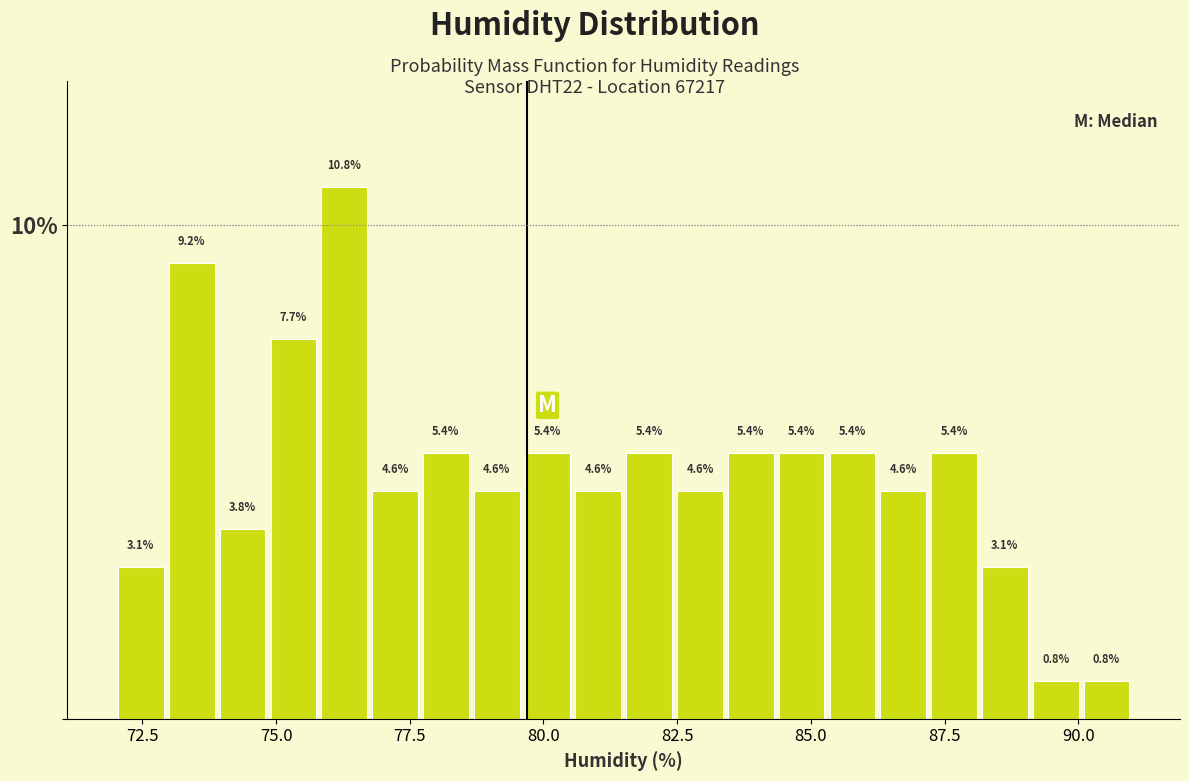

Around what value on the x-axis is the tallest bar? Give the approximate position of its centre, as read against the axis.

76.5